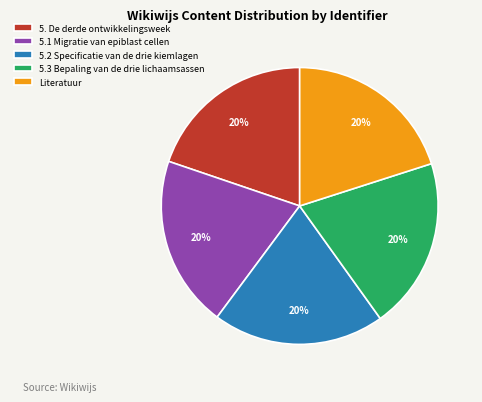

What is the ratio of the value at 5.1 Migratie van epiblast cellen to the value at Literatuur?

1.0